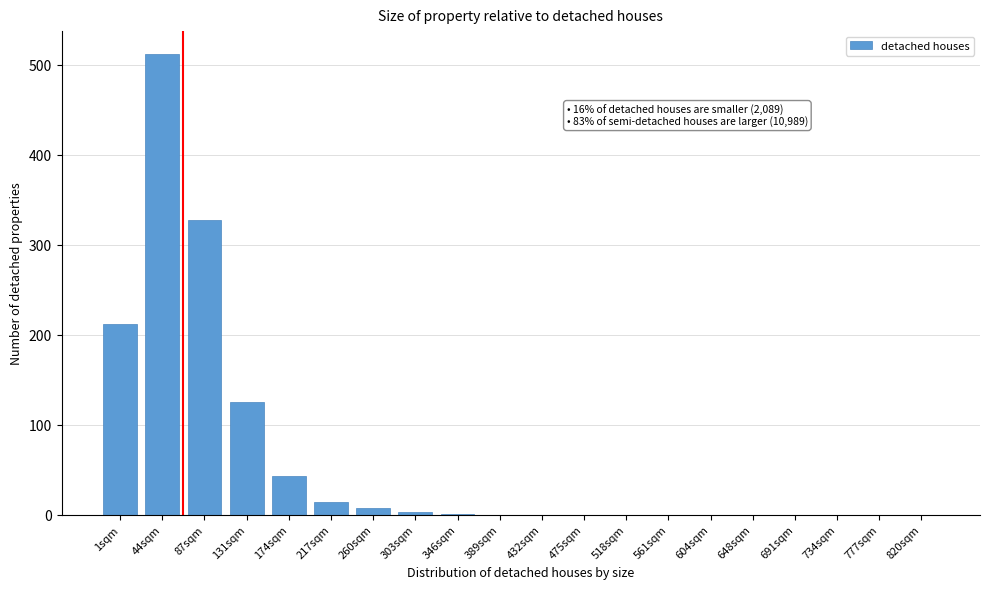

Is it true that the value at 648sqm is 0?

True